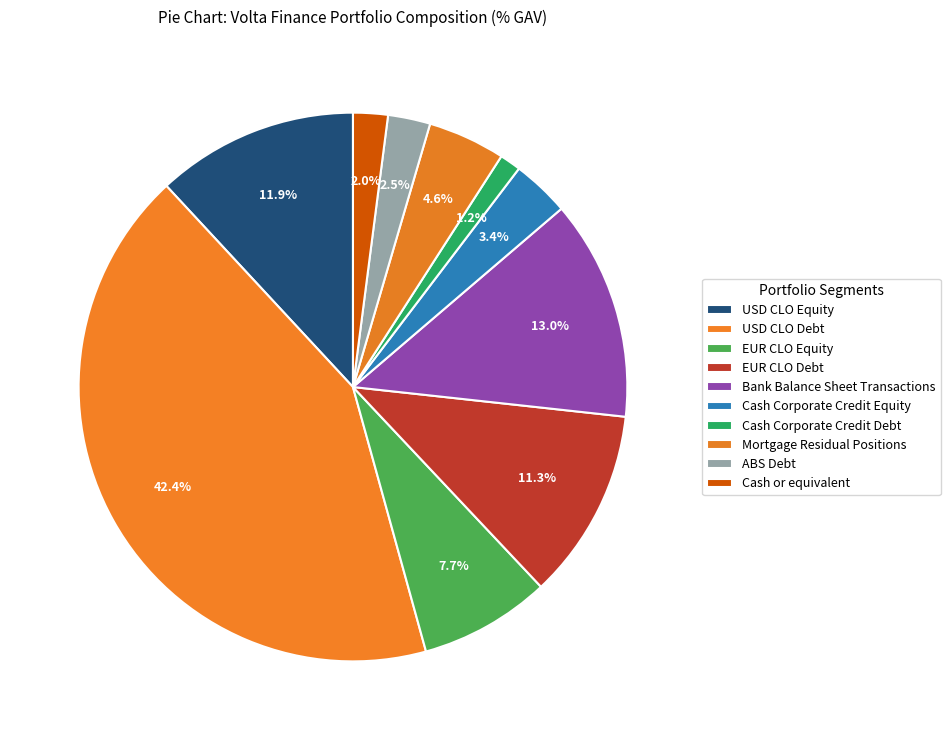

Is there any slice that represents more than half of the pie?

No